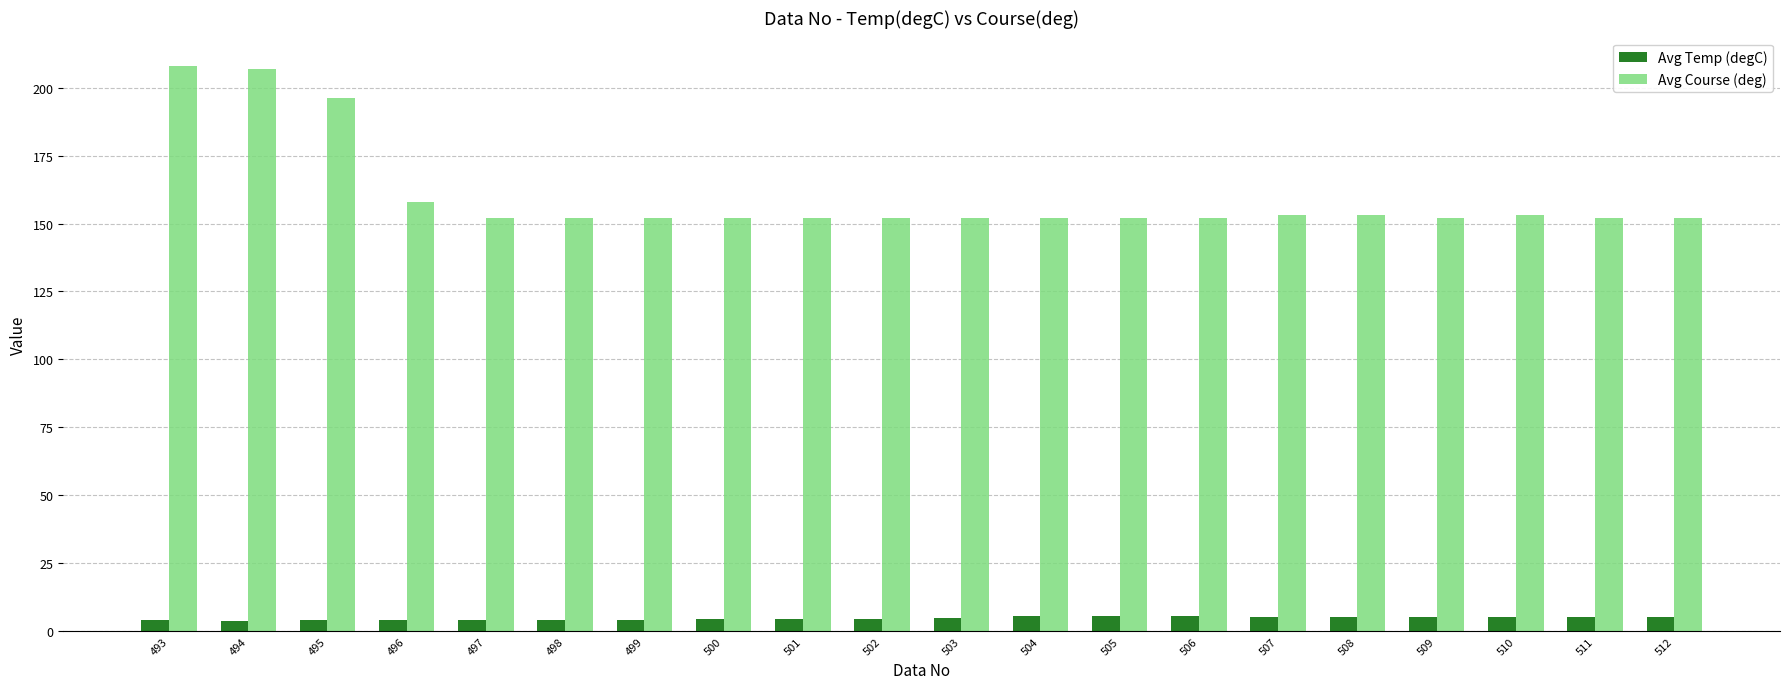

Is the value of Avg Temp (degC) at 497 greater than the value of Avg Course (deg) at 506?

No